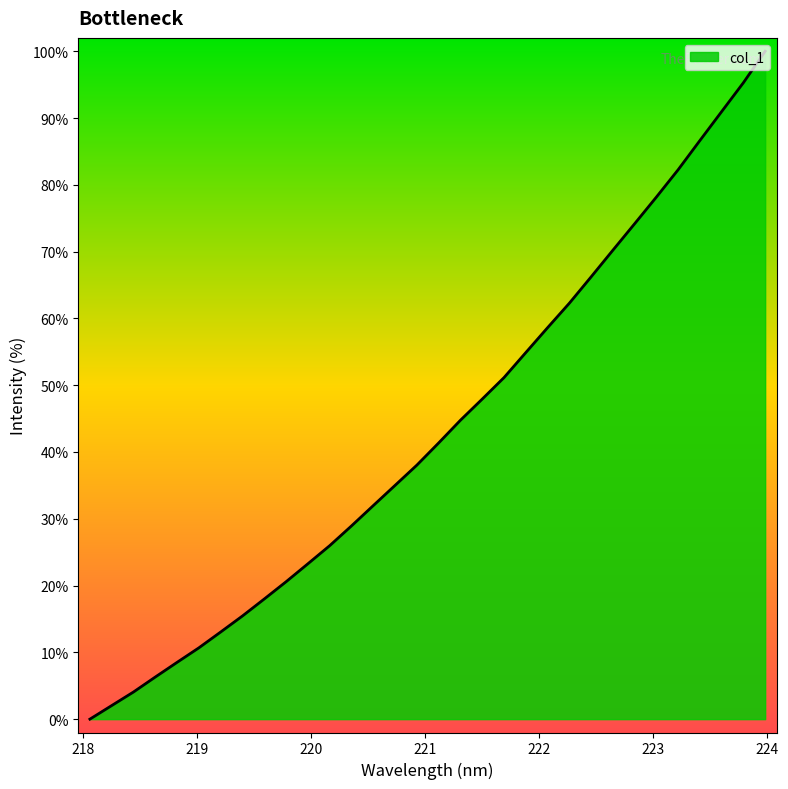

What is the difference between the second highest and second lowest values?

93.3